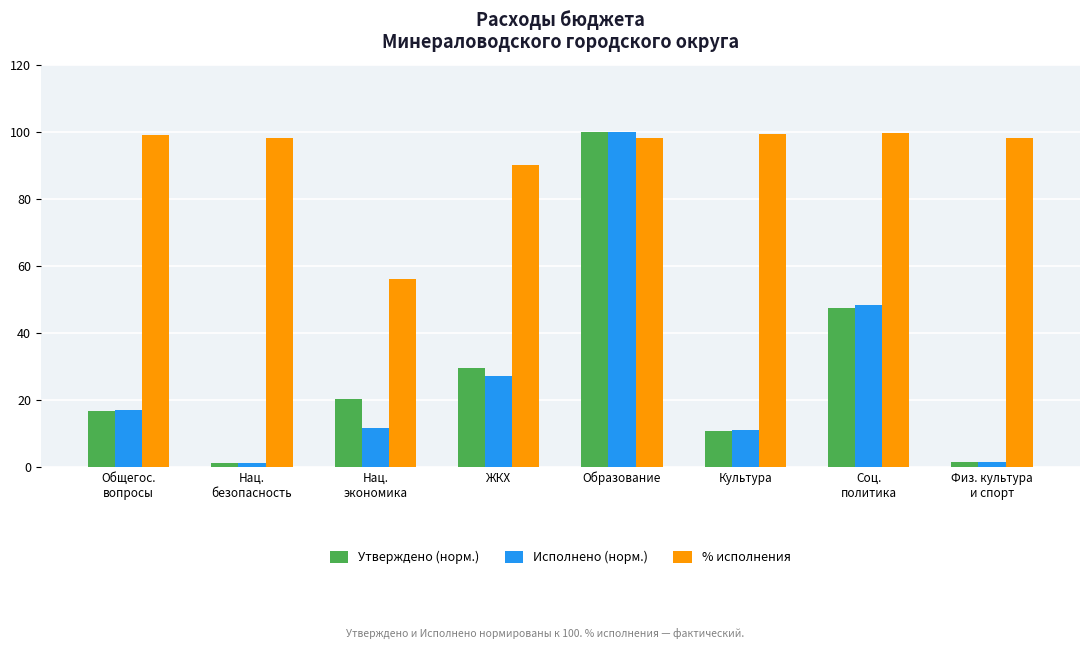

At which label is % исполнения closest to 77?

ЖКХ